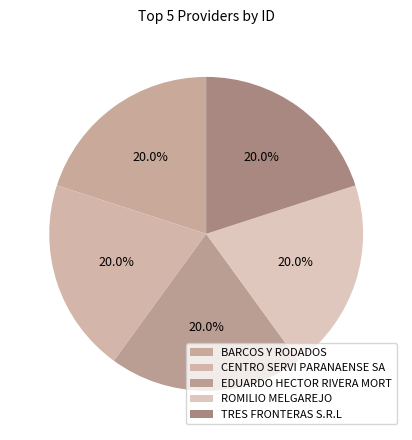

Approximately how many times larger is the value at EDUARDO HECTOR RIVERA MORT compared to ROMILIO MELGAREJO?

1.0